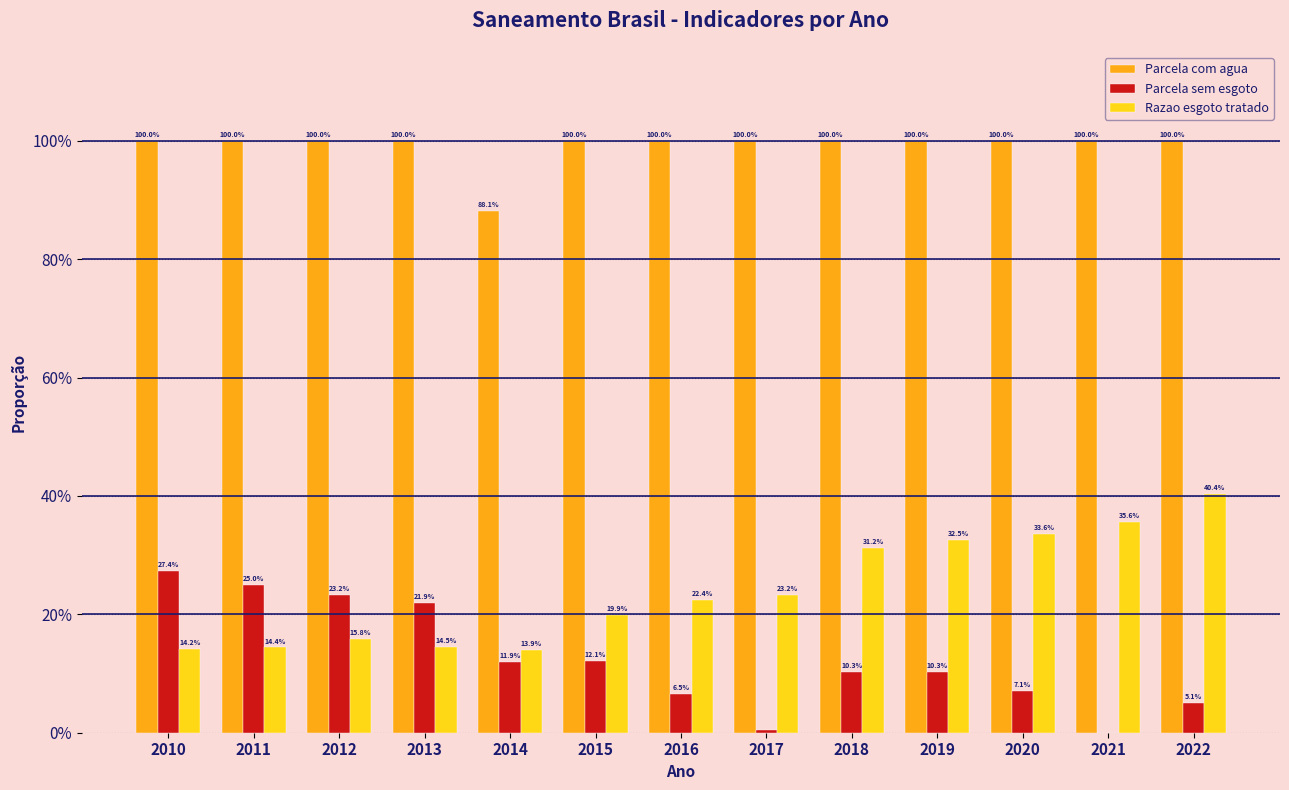

What is the difference between the maximum and minimum values in the Razao esgoto tratado series?

0.3